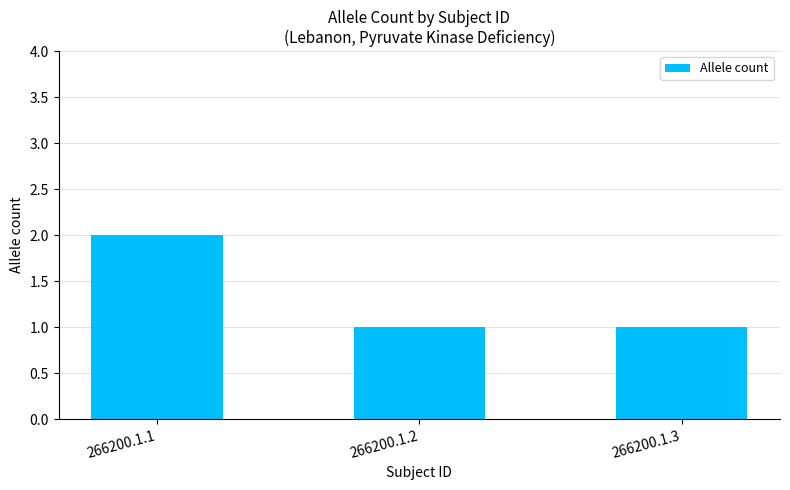

What is the sum of the values at 266200.1.3 and 266200.1.2?

2